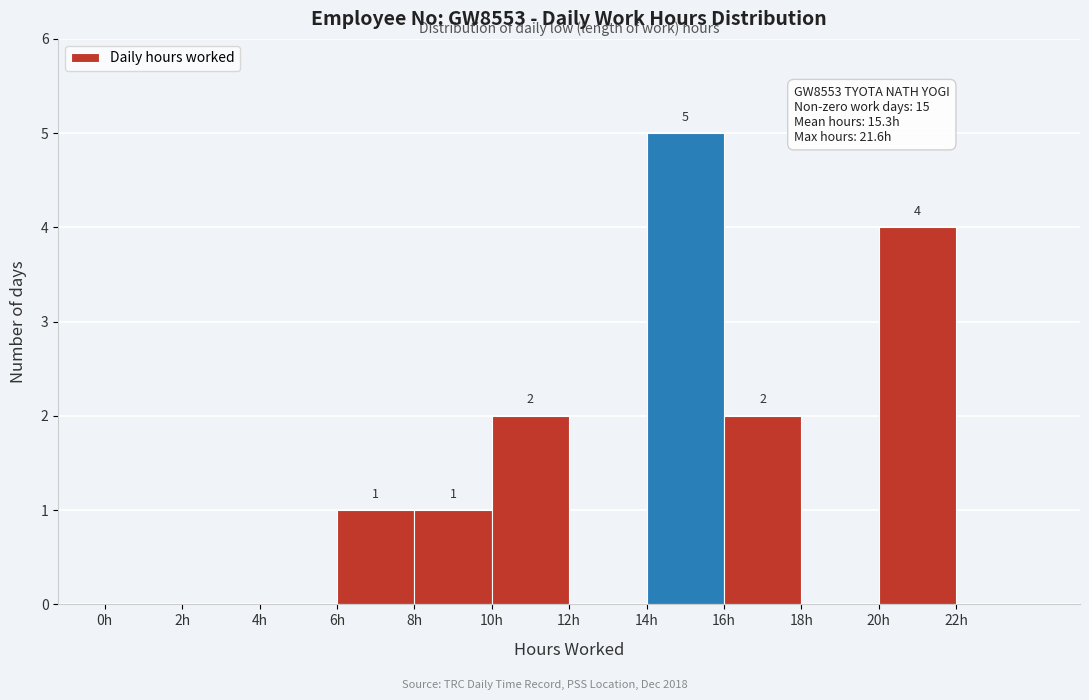

Over which range of the x-axis is the bar tallest?

14 to 16